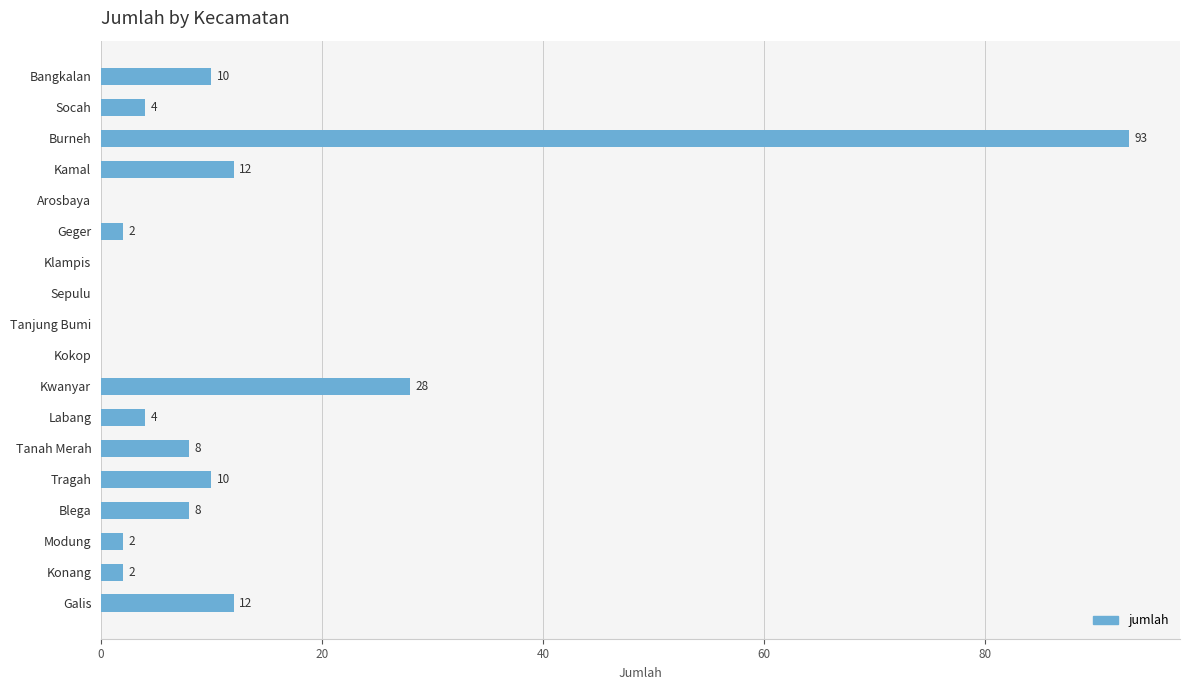

Which has a higher value, Burneh or Tanjung Bumi?

Burneh